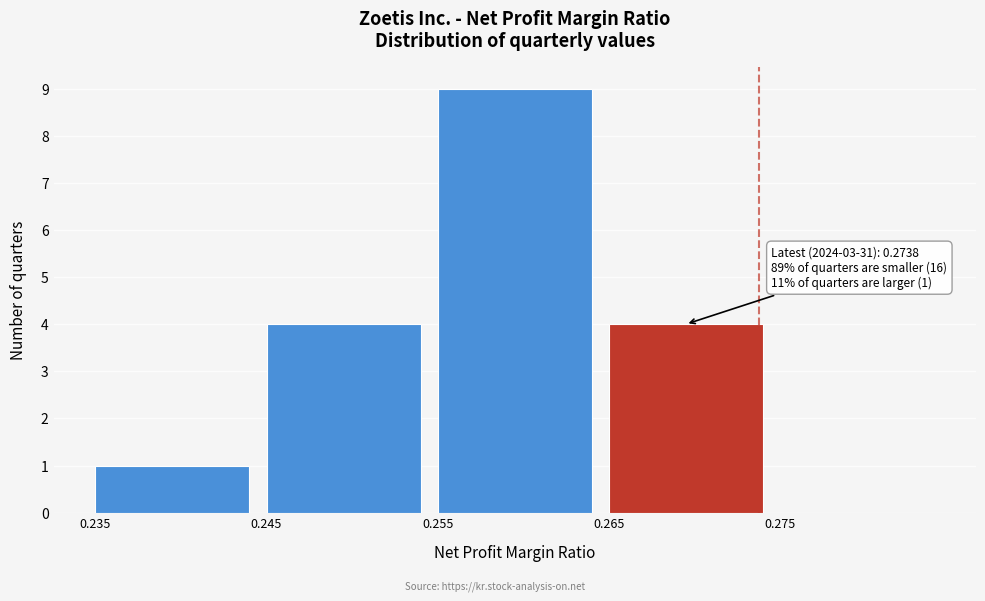

Which range on the x-axis has the tallest bar?

0.255 to 0.265